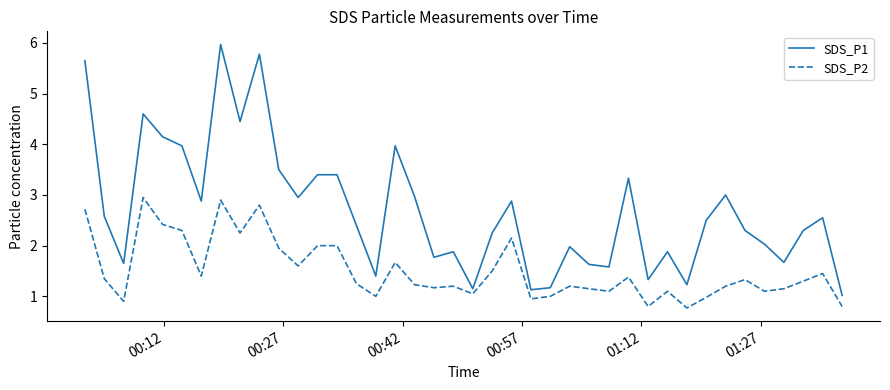

Which series has the largest total across all categories?

SDS_P1